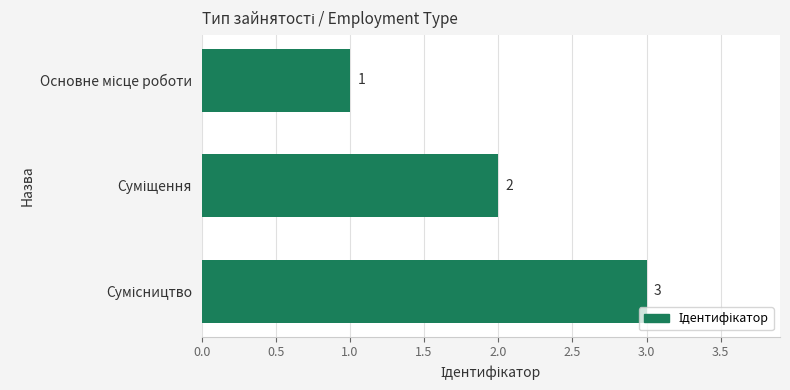

What is the value of the 2nd bar from the top?

2